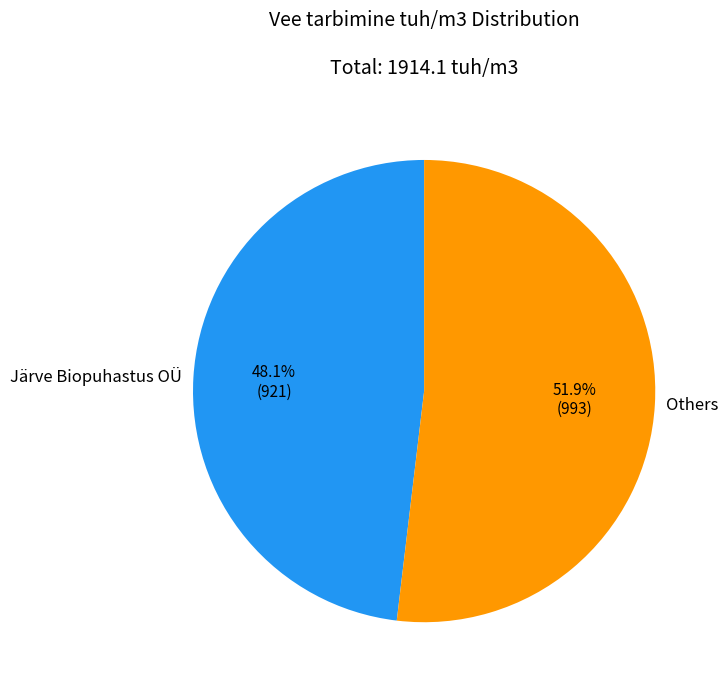

Between Järve Biopuhastus OÜ and Others, which is larger?

Others